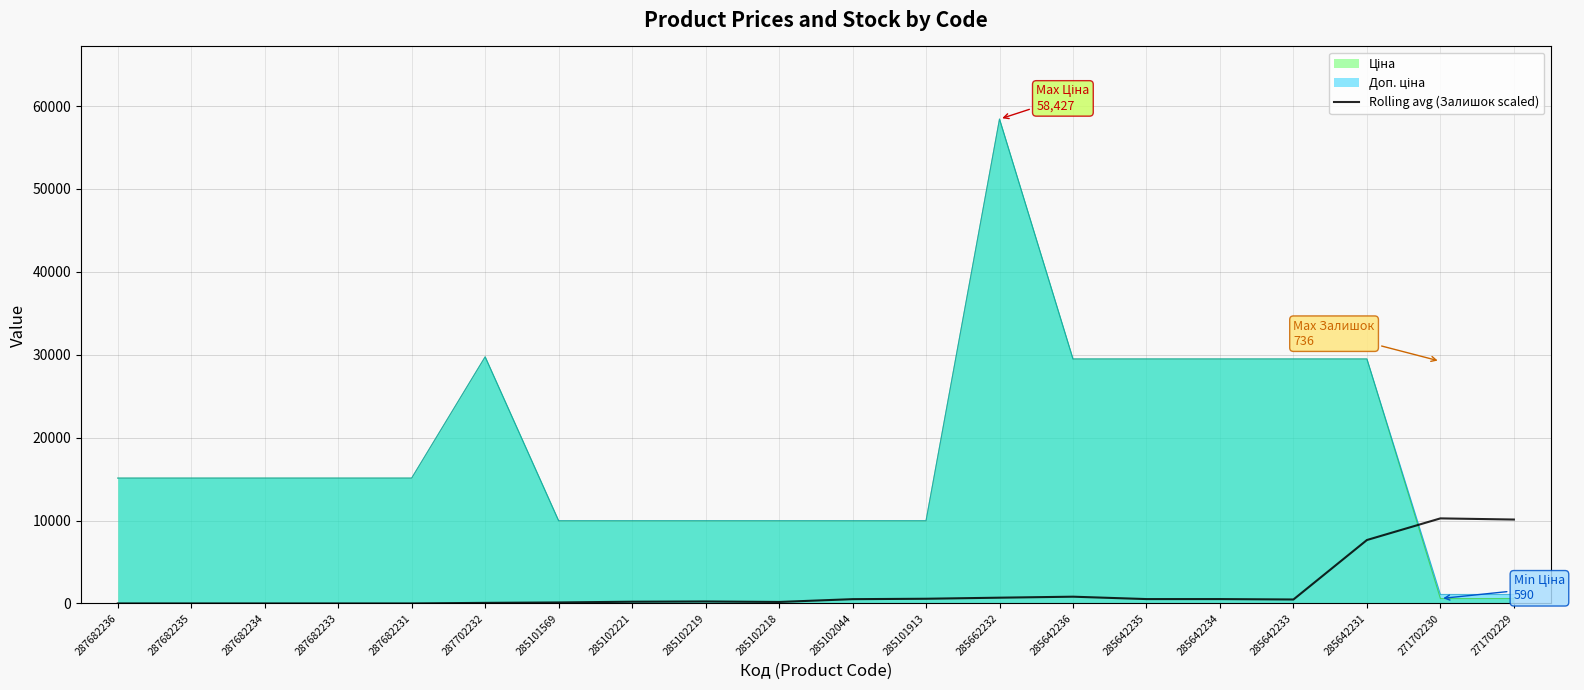

Is it true that Rolling avg (Залишок scaled) equals 4307.2 at 287682233?

False